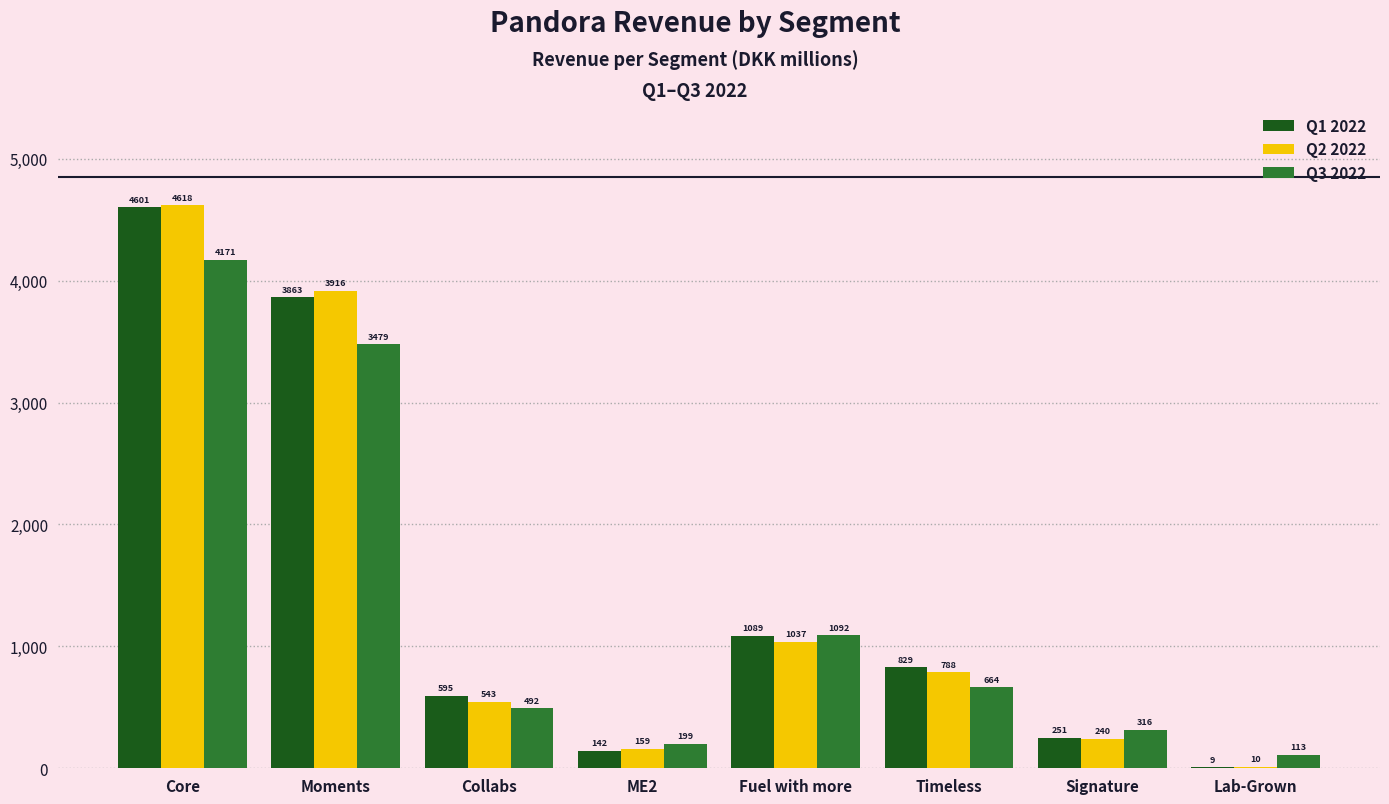

Reading right to left, transcribe all the data shown in this chart.

Q1 2022: Lab-Grown=9	Signature=251	Timeless=829	Fuel with more=1089	ME2=142	Collabs=595	Moments=3863	Core=4601
Q2 2022: Lab-Grown=10	Signature=240	Timeless=788	Fuel with more=1037	ME2=159	Collabs=543	Moments=3916	Core=4618
Q3 2022: Lab-Grown=113	Signature=316	Timeless=664	Fuel with more=1092	ME2=199	Collabs=492	Moments=3479	Core=4171